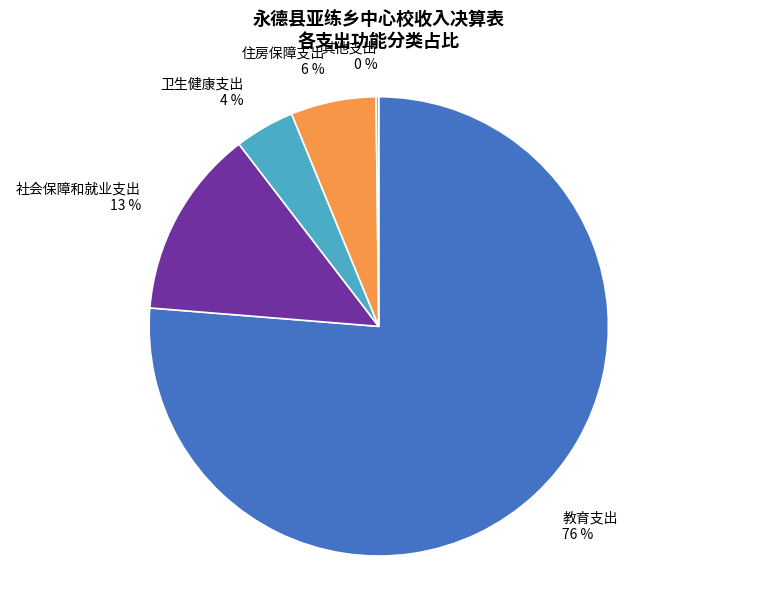

Which slice represents more than half of the pie?

教育支出